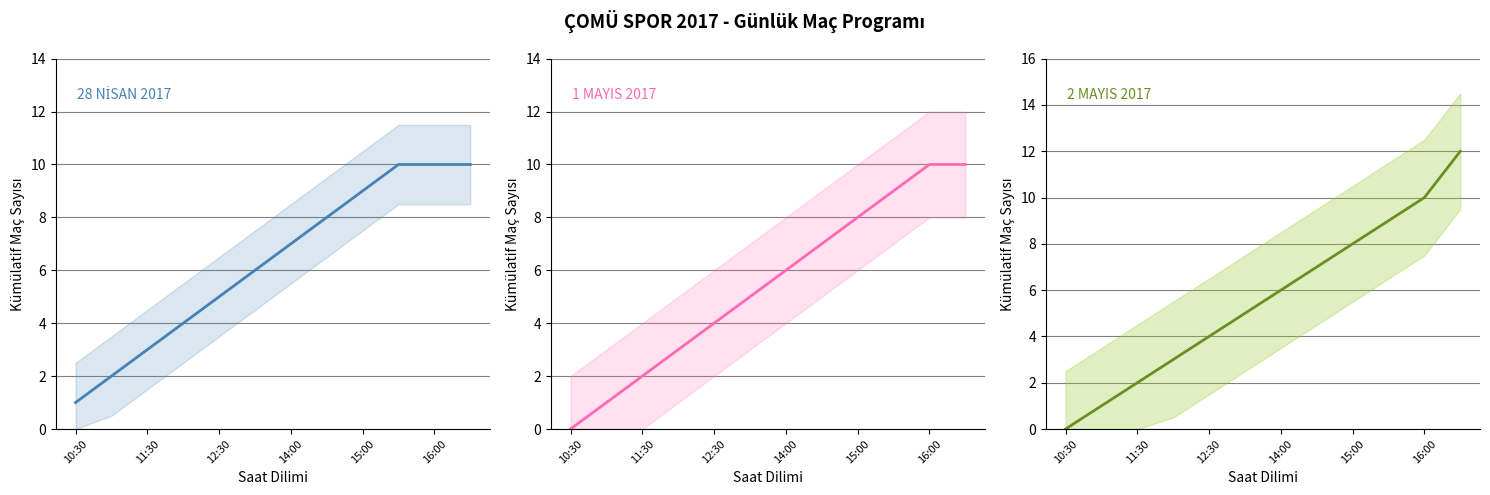

List the series in order of their overall mean, highest first.

28 NİSAN 2017, 2 MAYIS 2017, 1 MAYIS 2017